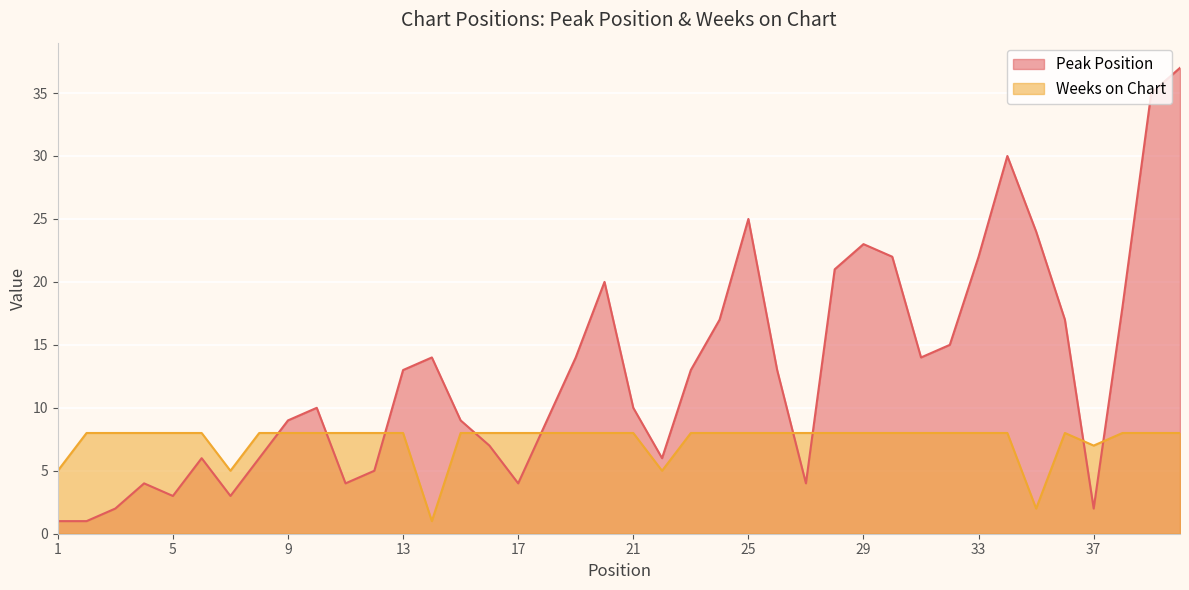

What is the difference between the Peak Position values at 30 and 22?

16